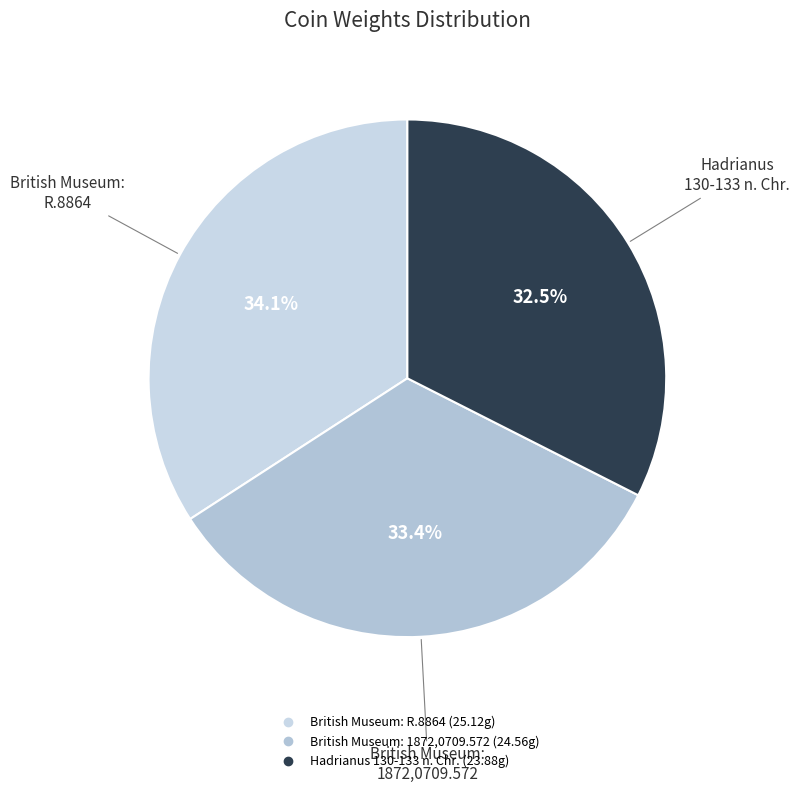

How many segments does this pie chart have?

3